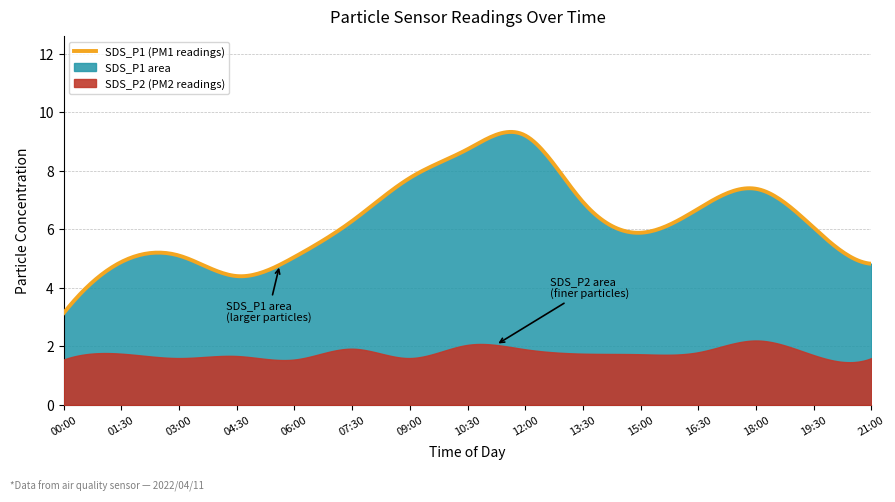

At which category does the chart reach its peak across all series?

12:00